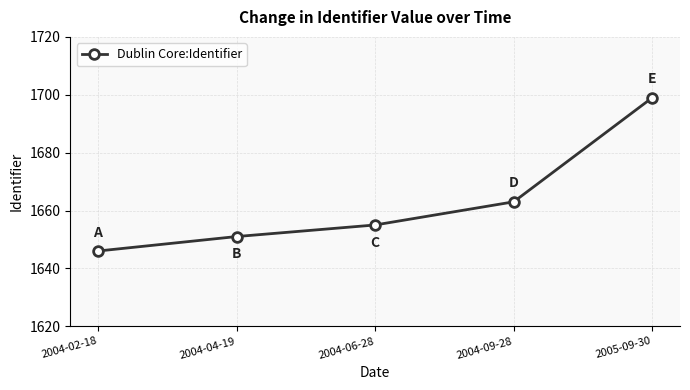

What position from the right is 2004-04-19?

4